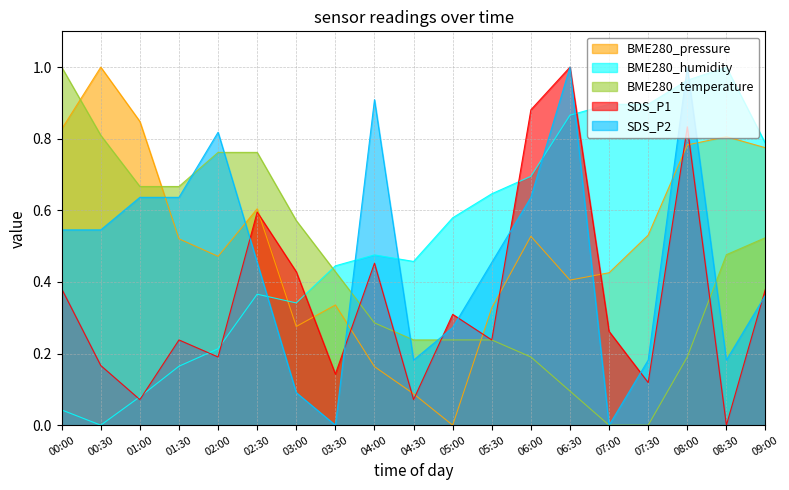

What is the difference between the BME280_humidity values at 06:30 and 06:00?

0.2